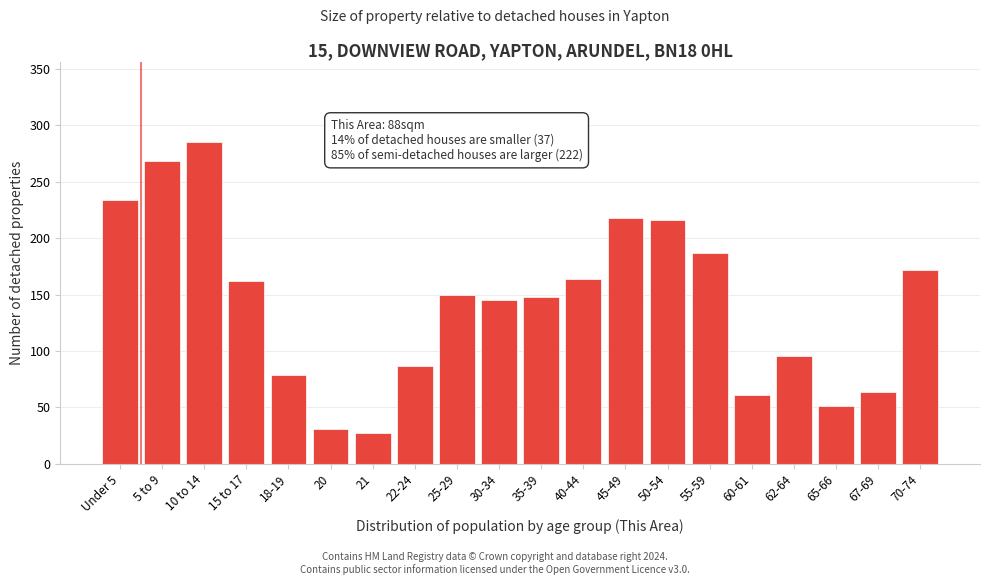

Reading left to right, extract all data points from this chart.

Under 5=234	5 to 9=268	10 to 14=285	15 to 17=162	18-19=79	20=31	21=27	22-24=87	25-29=150	30-34=145	35-39=148	40-44=164	45-49=218	50-54=216	55-59=187	60-61=61	62-64=96	65-66=51	67-69=64	70-74=172